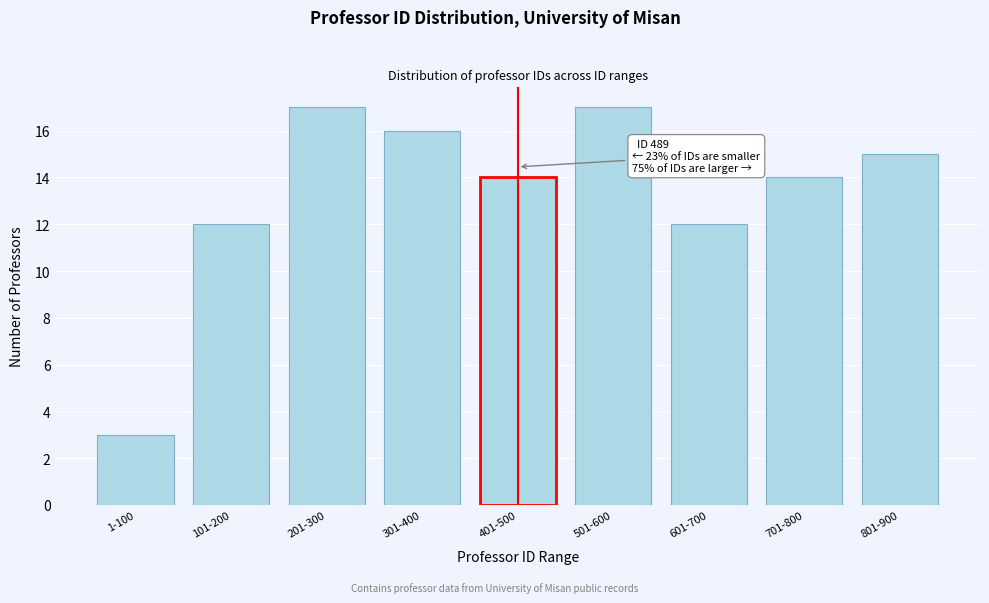

Reading left to right, what are all the values shown in this chart?

3	12	17	16	14	17	12	14	15